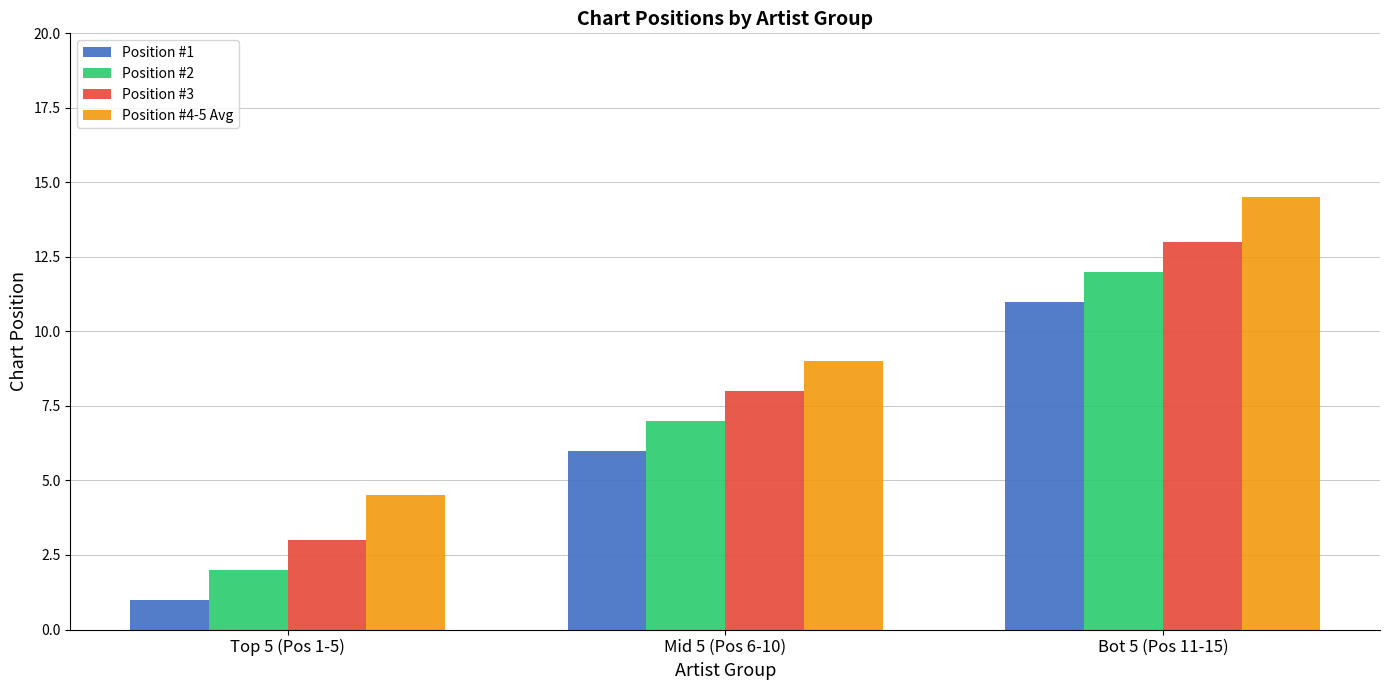

What is the difference between the Position #1 values at Bot 5 (Pos 11-15) and Mid 5 (Pos 6-10)?

5.0